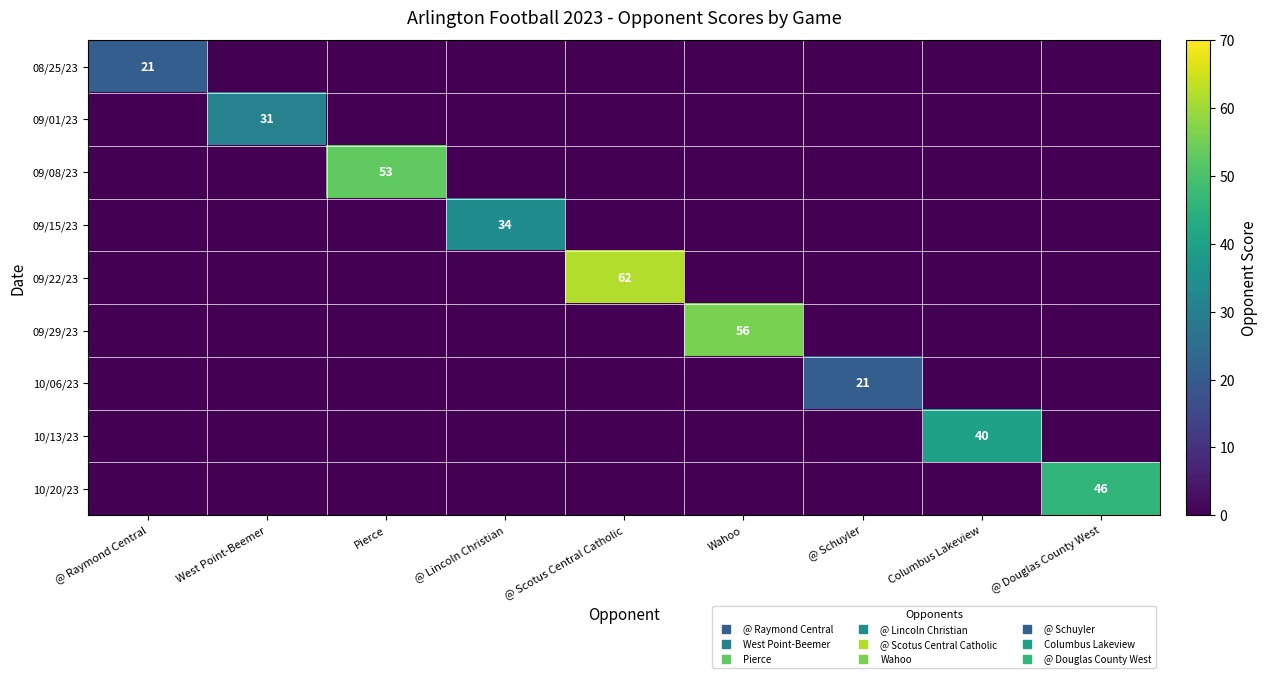

Rank the series at @ Lincoln Christian from lowest to highest value.

08/25/23, 09/01/23, 09/08/23, 09/22/23, 09/29/23, 10/06/23, 10/13/23, 10/20/23, 09/15/23